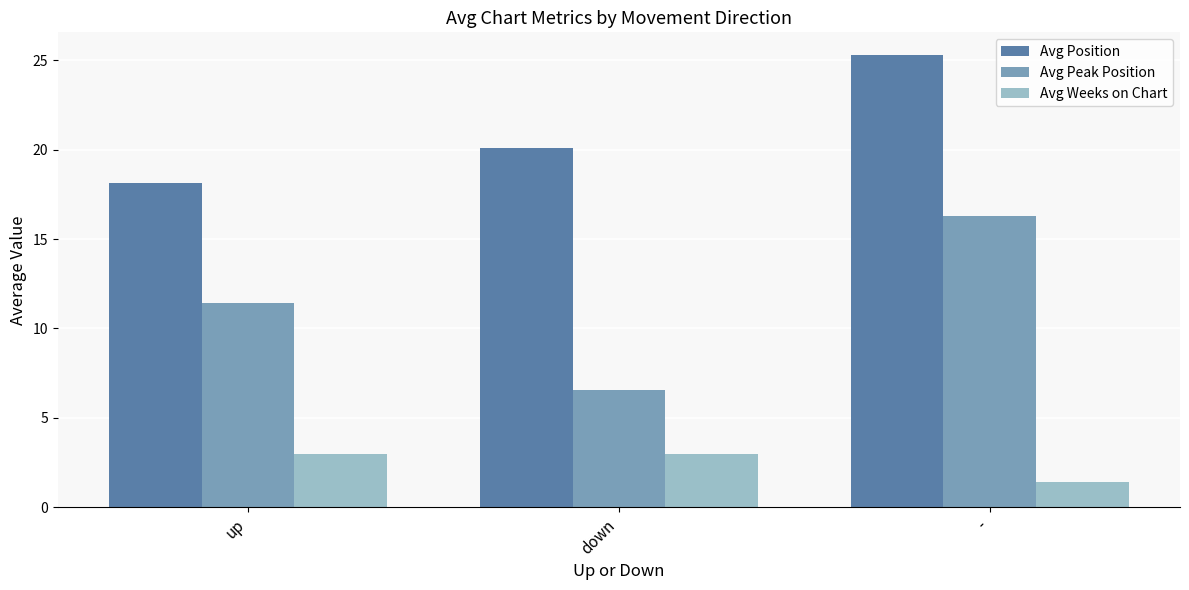

Is it true that Avg Weeks on Chart equals 3.0 at down?

True